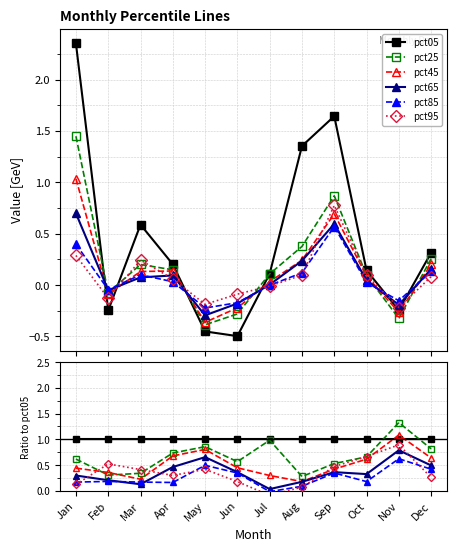

Reading left to right, extract all data points from this chart.

pct05: Jan=1.0	Feb=1.0	Mar=1.0	Apr=1.0	May=1.0	Jun=1.0	Jul=1.0	Aug=1.0	Sep=1.0	Oct=1.0	Nov=1.0	Dec=1.0
pct25: Jan=0.6	Feb=0.3	Mar=0.3	Apr=0.7	May=0.9	Jun=0.6	Jul=1.0	Aug=0.3	Sep=0.5	Oct=0.7	Nov=1.3	Dec=0.8
pct45: Jan=0.4	Feb=0.4	Mar=0.2	Apr=0.7	May=0.8	Jun=0.4	Jul=0.3	Aug=0.2	Sep=0.4	Oct=0.6	Nov=1.1	Dec=0.6
pct65: Jan=0.3	Feb=0.2	Mar=0.1	Apr=0.5	May=0.7	Jun=0.4	Jul=0.0	Aug=0.2	Sep=0.4	Oct=0.3	Nov=0.8	Dec=0.5
pct85: Jan=0.2	Feb=0.2	Mar=0.2	Apr=0.2	May=0.5	Jun=0.3	Jul=-0.0	Aug=0.1	Sep=0.3	Oct=0.2	Nov=0.6	Dec=0.4
pct95: Jan=0.1	Feb=0.5	Mar=0.4	Apr=0.3	May=0.4	Jun=0.2	Jul=-0.1	Aug=0.1	Sep=0.5	Oct=0.7	Nov=0.9	Dec=0.3